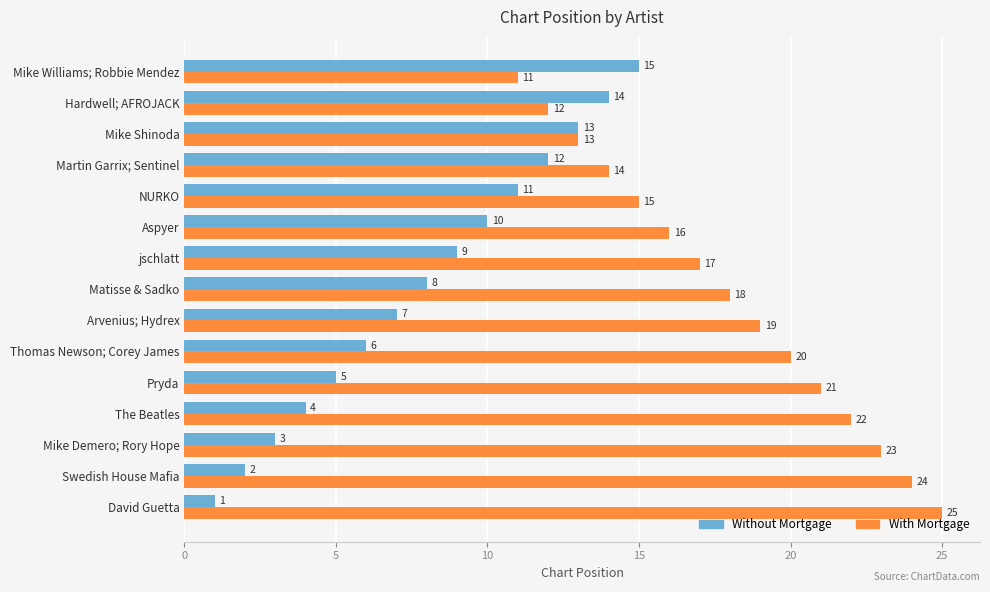

What is the spread (max minus min) of values at Arvenius; Hydrex?

12